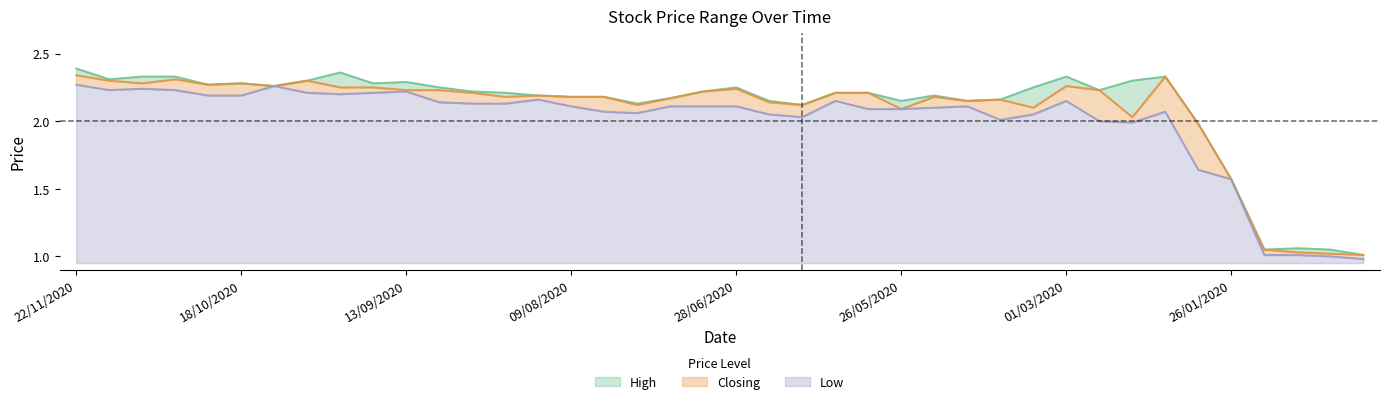

At which category is the sum across all series the highest?

22/11/2020